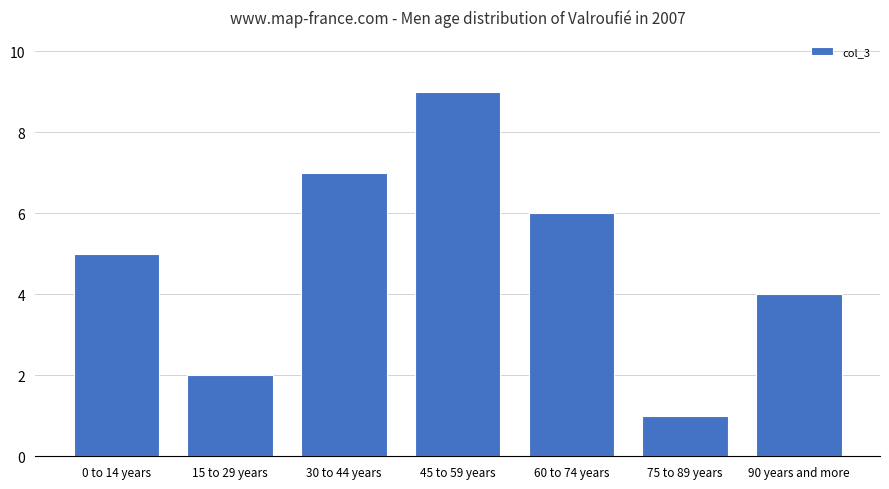

List the labels in order of value, largest first.

45 to 59 years, 30 to 44 years, 60 to 74 years, 0 to 14 years, 90 years and more, 15 to 29 years, 75 to 89 years